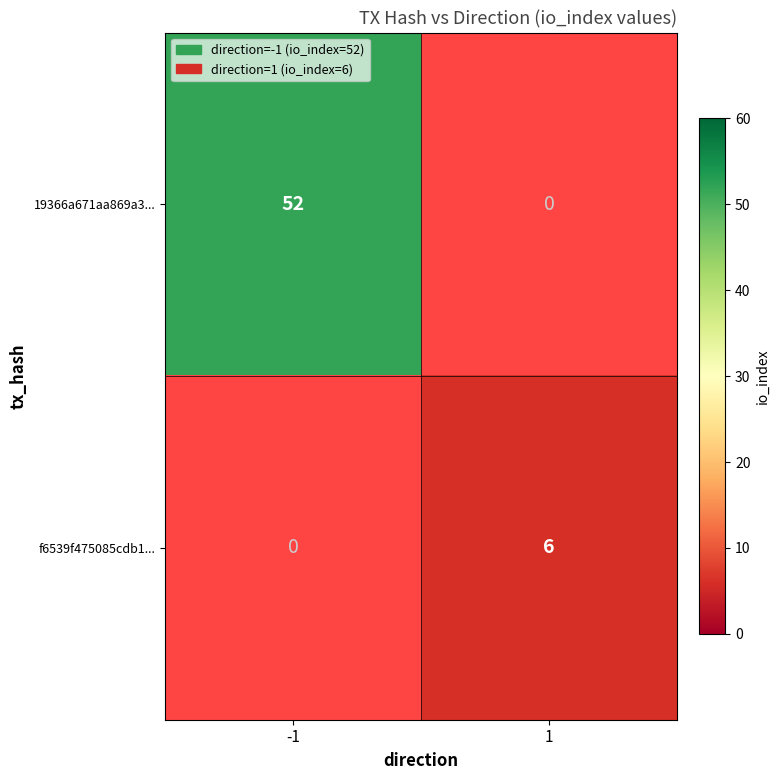

What is the total value across all series at 1?

6